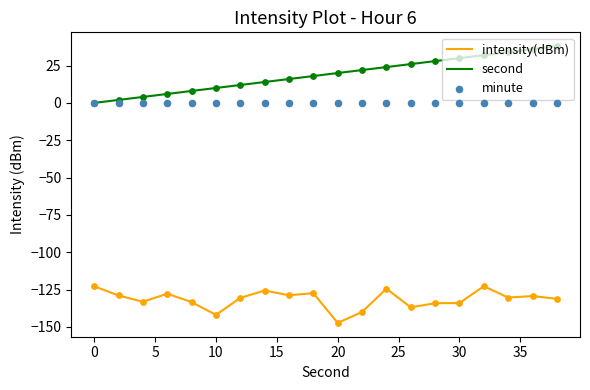

True or false: second has a value of 19.5 at 30.

False